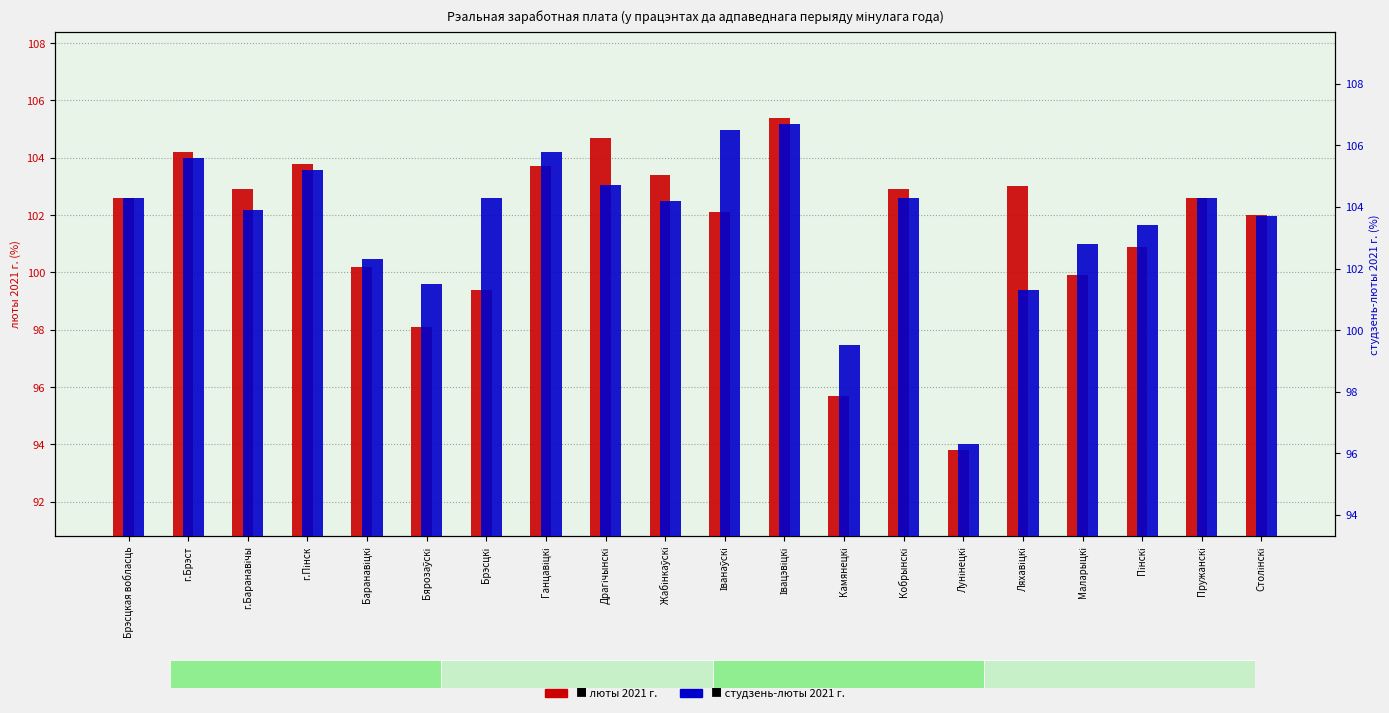

What is the value of the студзень-люты 2021 г. bar at the 13th from the left?

99.5